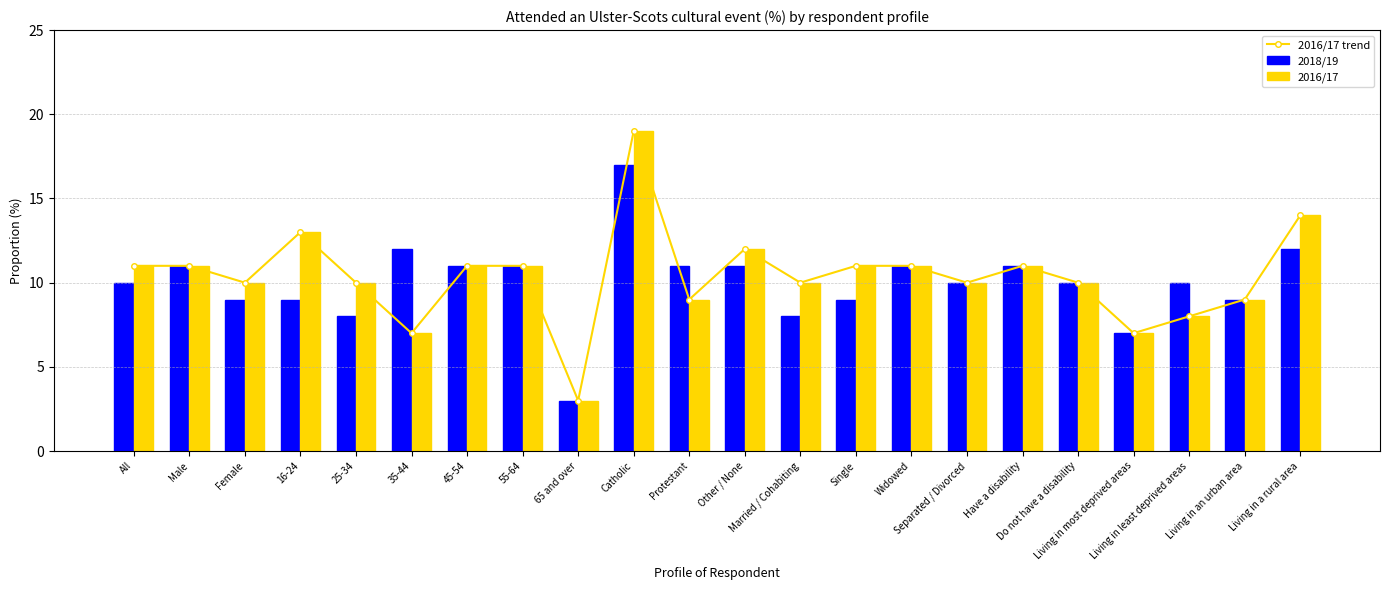

The 2016/17 trend series shows 3 at Living in least deprived areas. True or false?

False